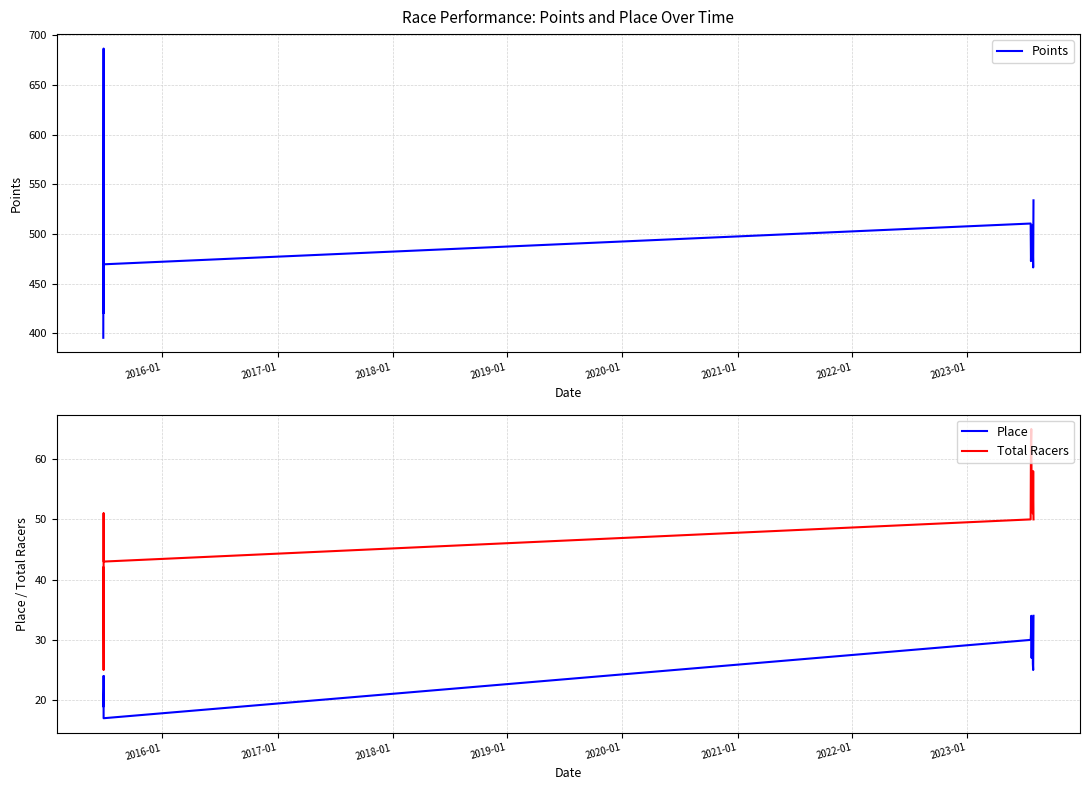

What is the difference between the second highest and minimum values in the Place series?

17.0